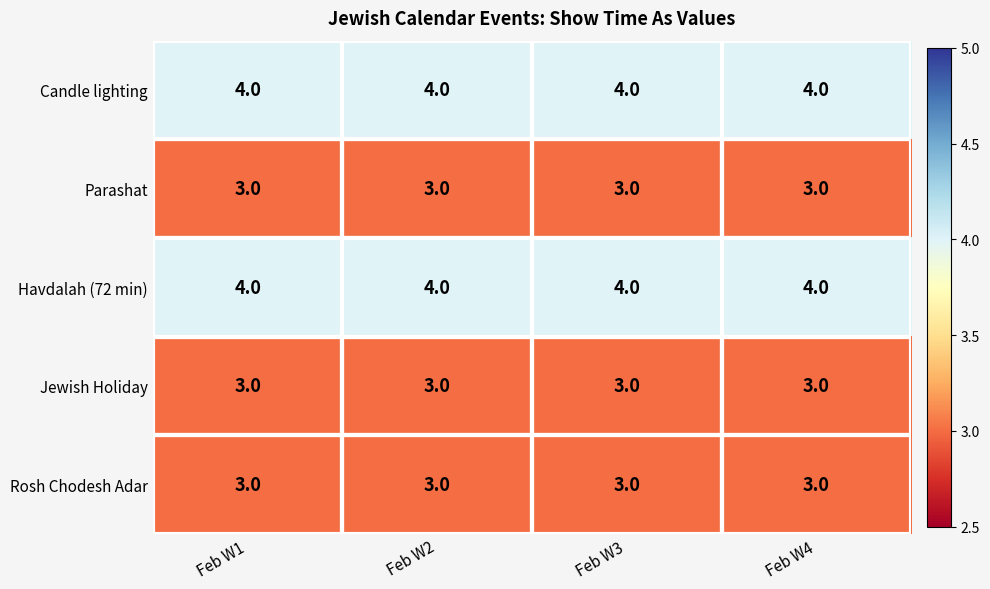

Is the value of Candle lighting at Feb W1 greater than the value of Jewish Holiday at Feb W3?

Yes